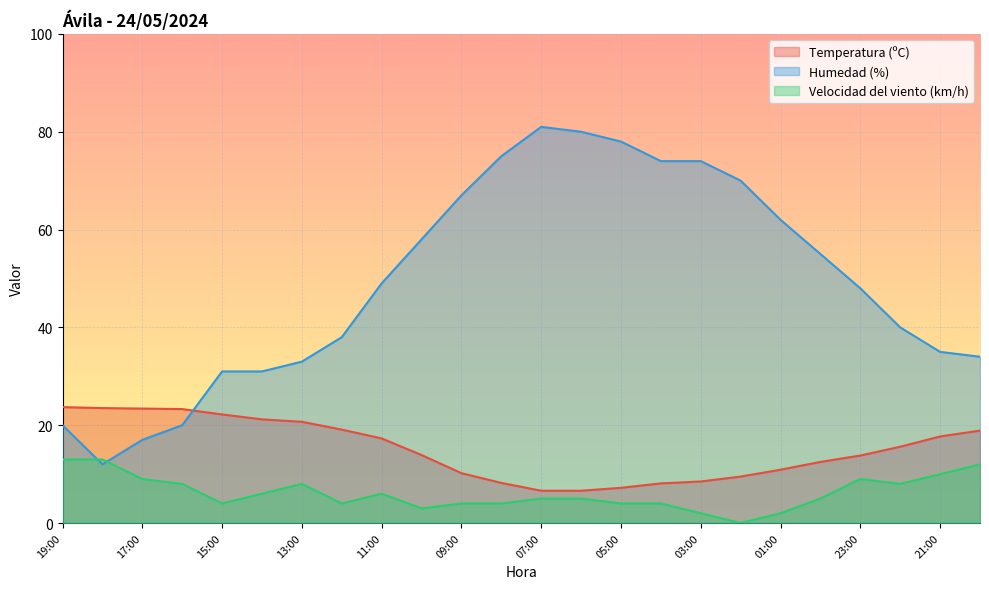

Which series ends up on top after the final intersection of Humedad (%) and Temperatura (ºC)?

Humedad (%)